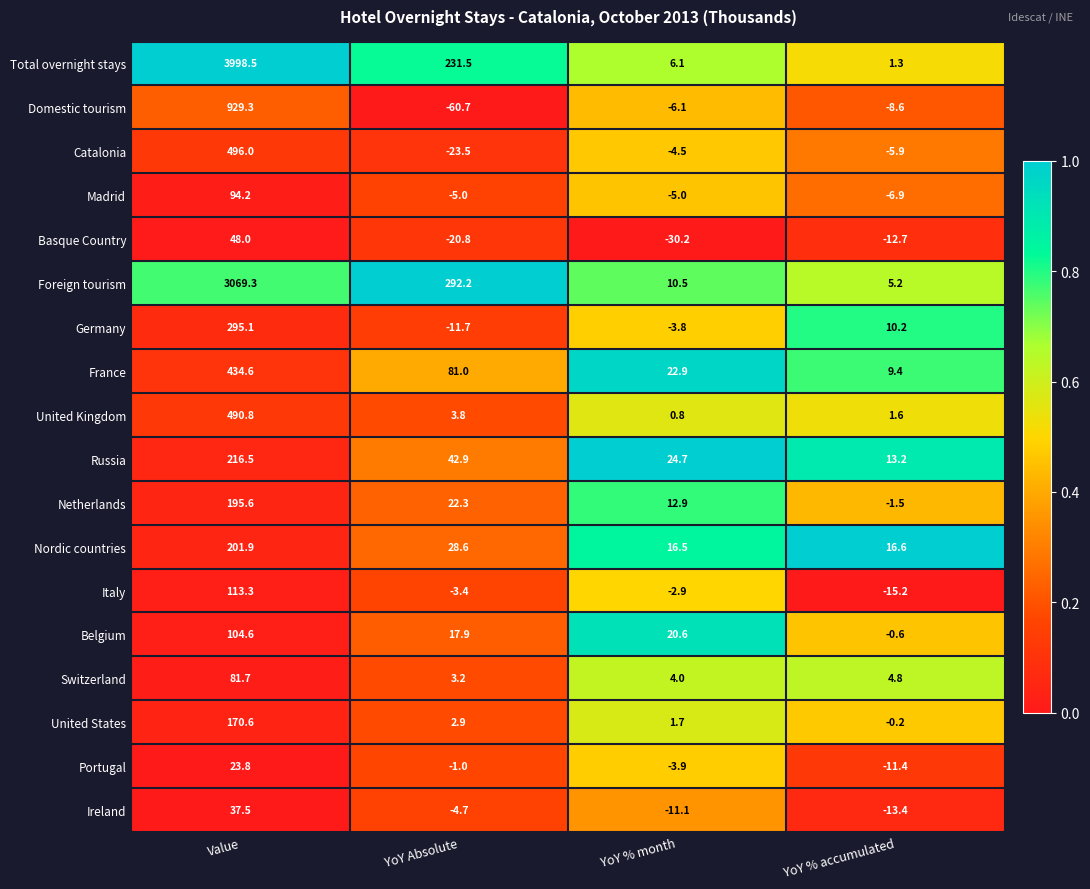

The value of Italy at Value is 113.3. True or false?

True